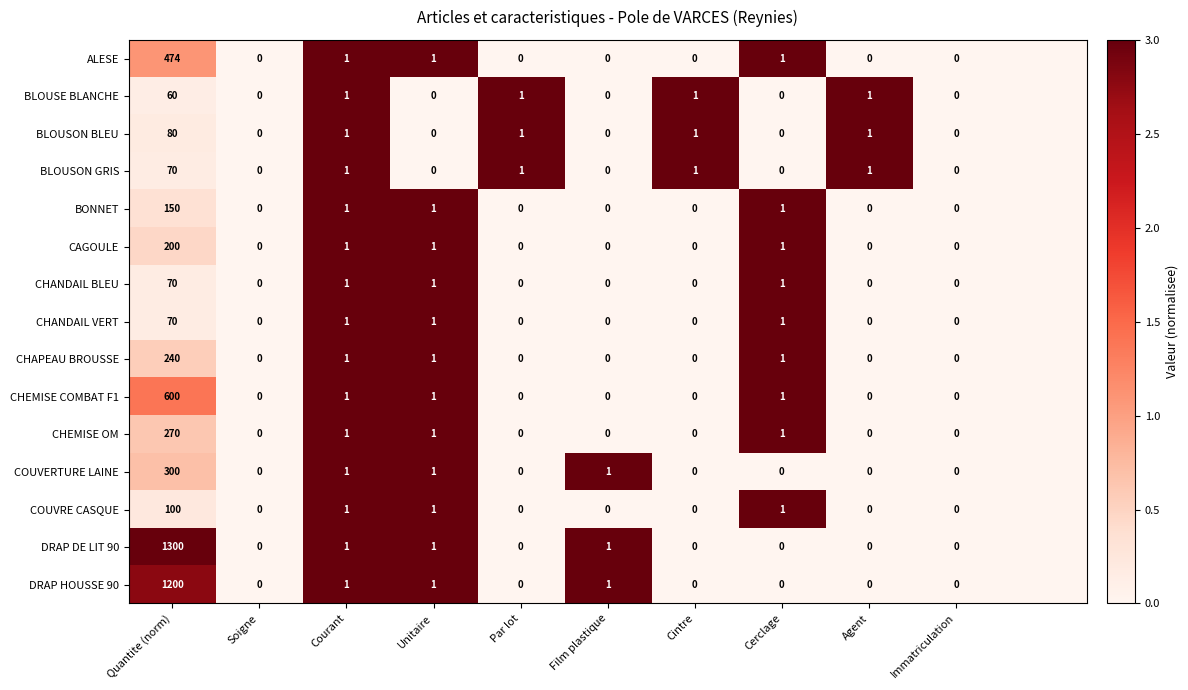

What is the difference between the highest and lowest values at Cerclage?

1